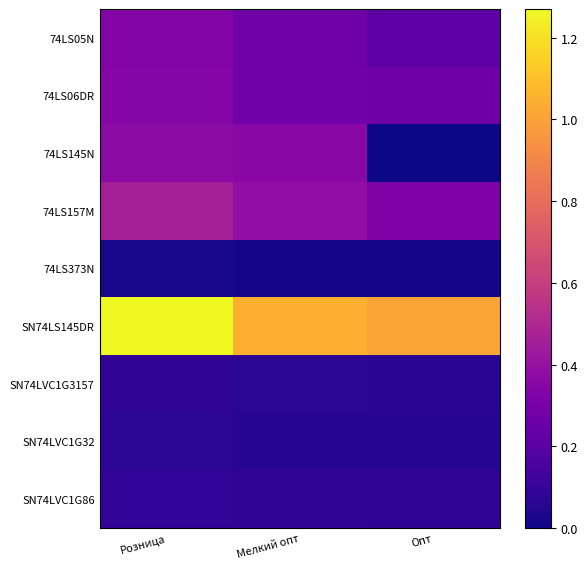

What is the greatest value displayed?

1.3